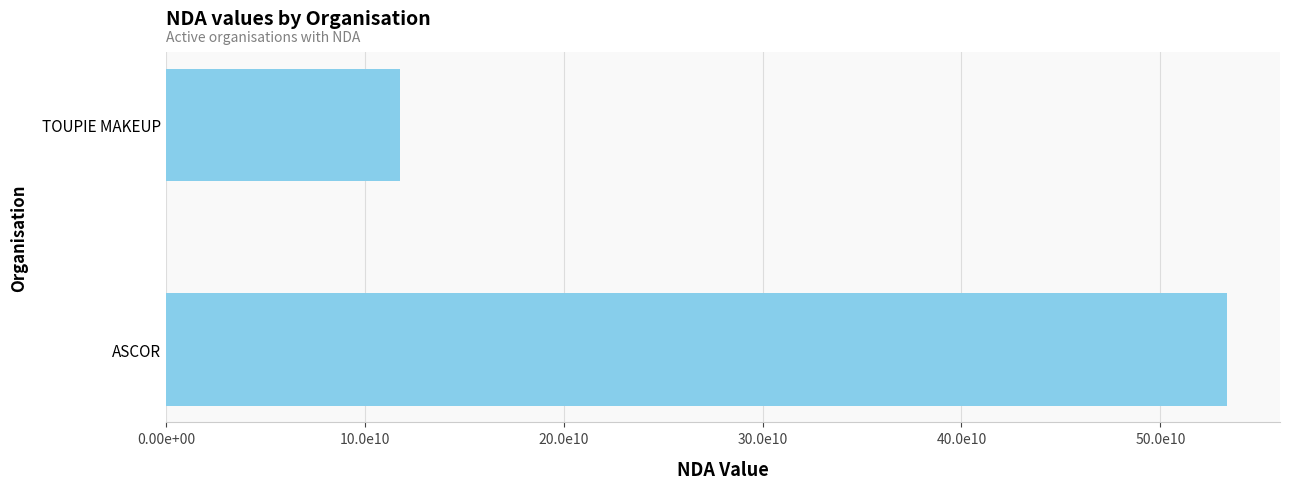

Count the values in the range 11754584075 to 53350826935.

2